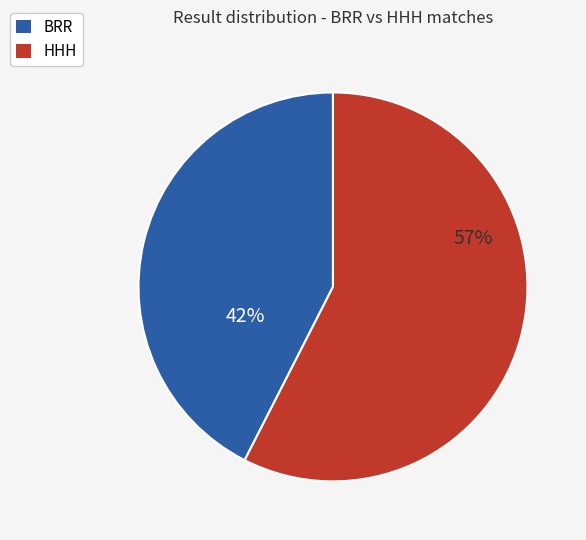

Count the number of slices in the pie.

2